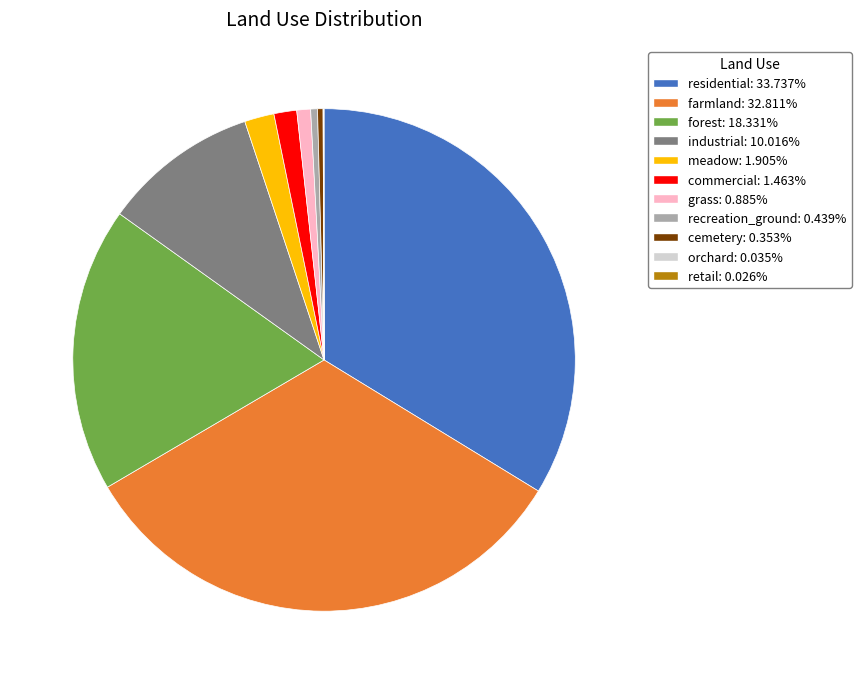

Does cemetery: 0.353% represent more than half of the total?

No